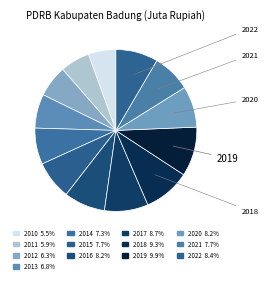

How many slices are in this pie chart?

13